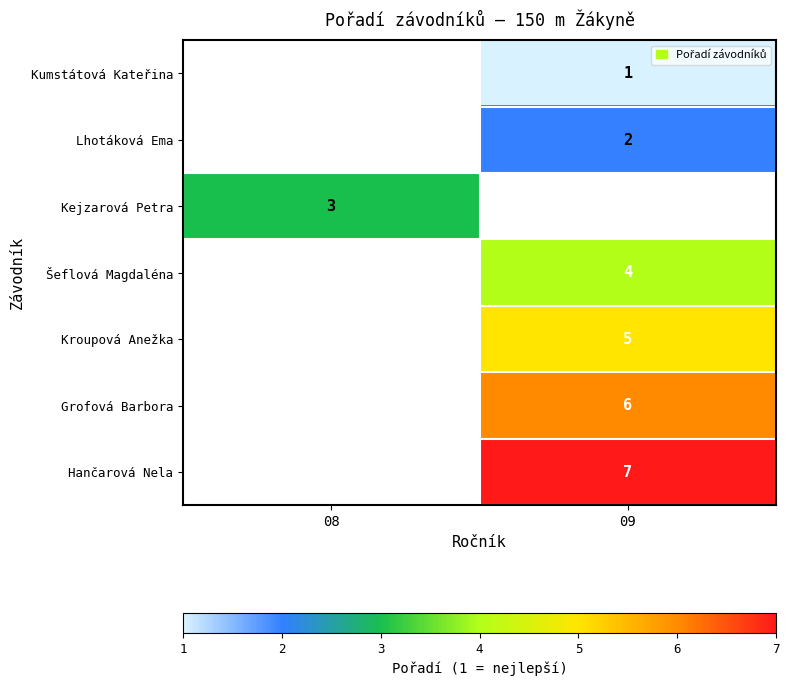

True or false: Kejzarová Petra has a value of 4 at 08.

False